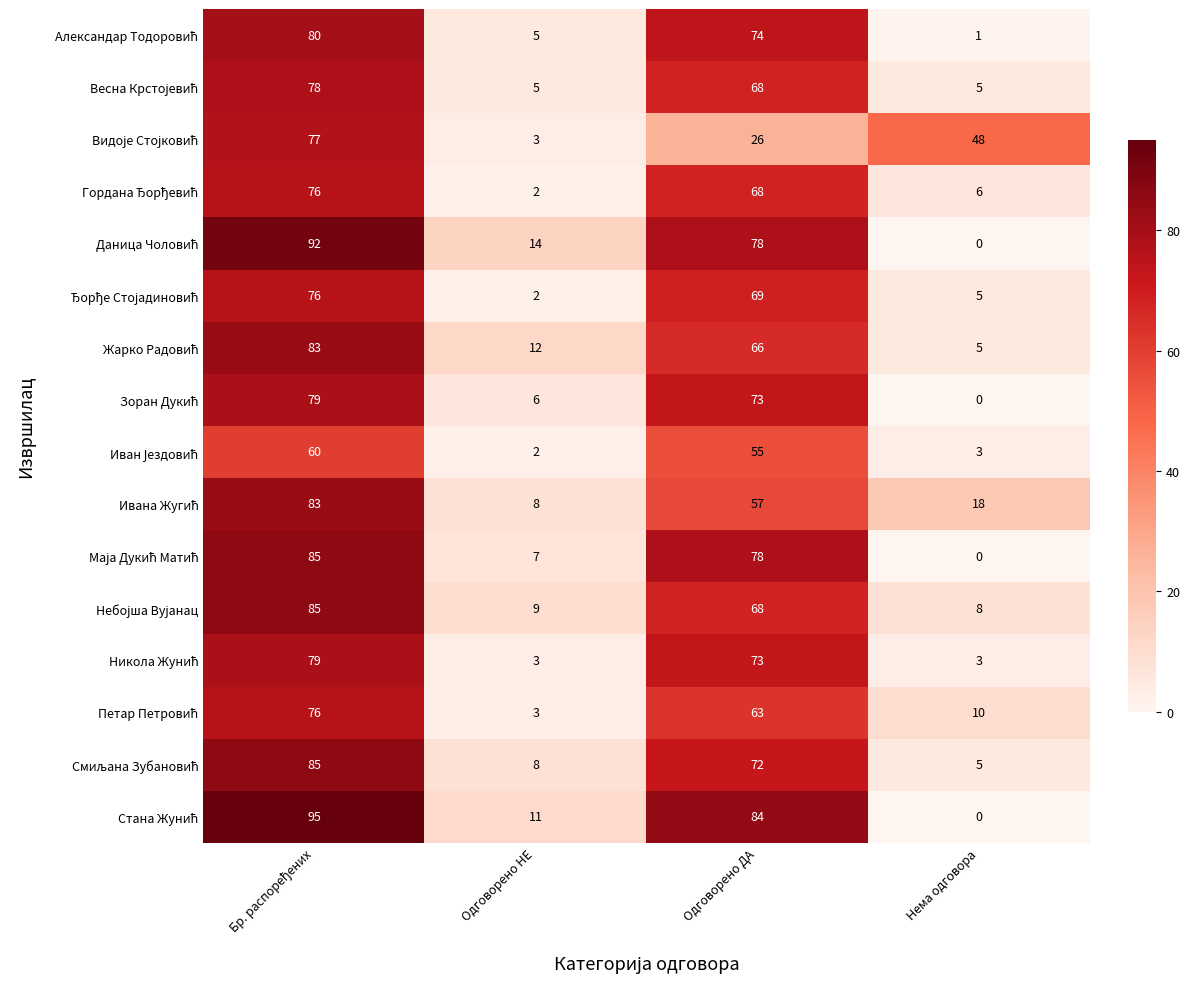

At how many categories does at least one series exceed 30?

3